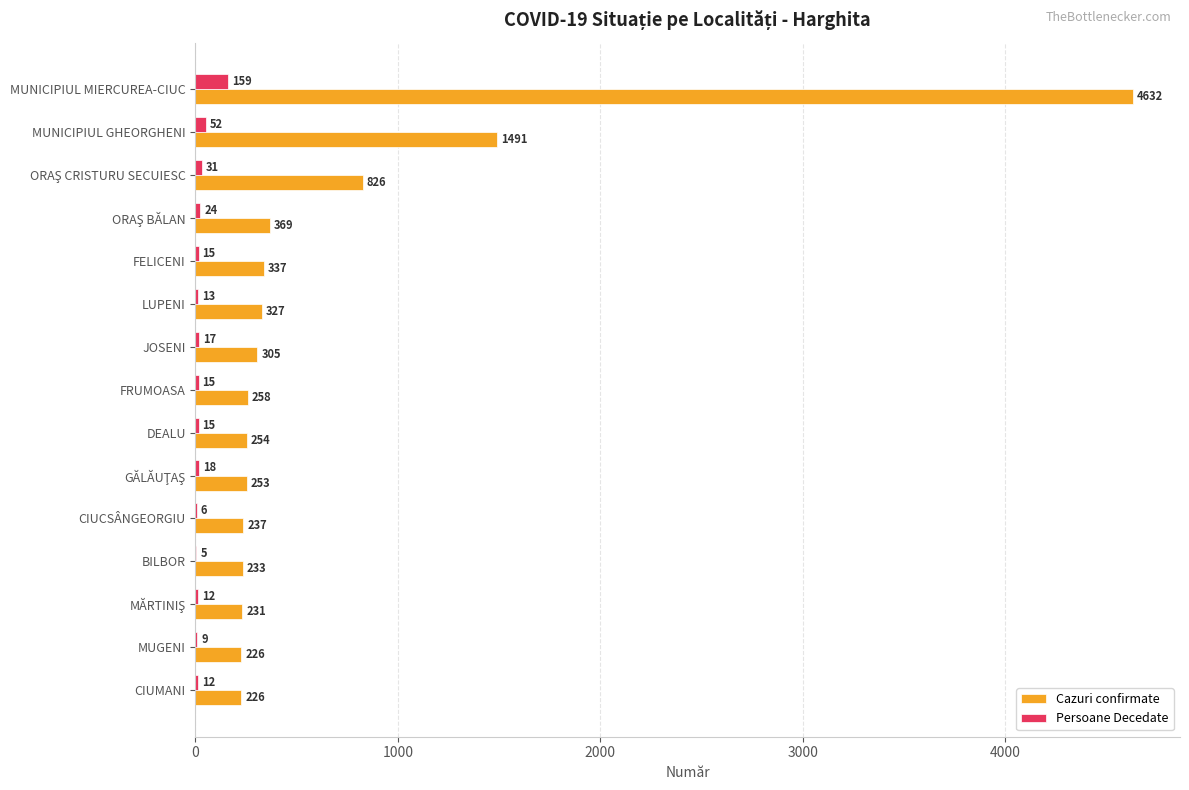

At which category does the chart reach its peak across all series?

MUNICIPIUL MIERCUREA-CIUC